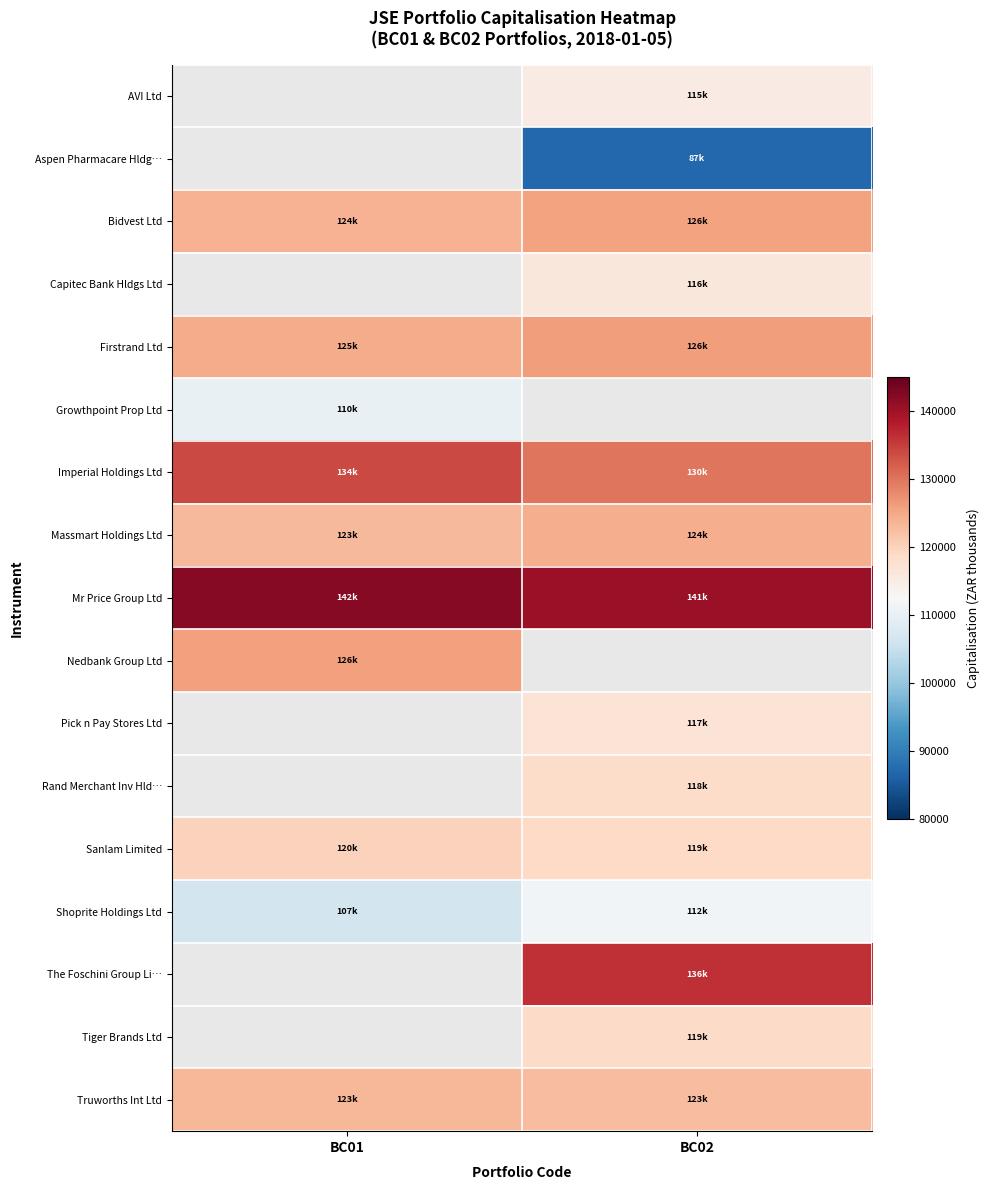

Is it true that AVI Ltd equals 115096.8 at BC02?

True